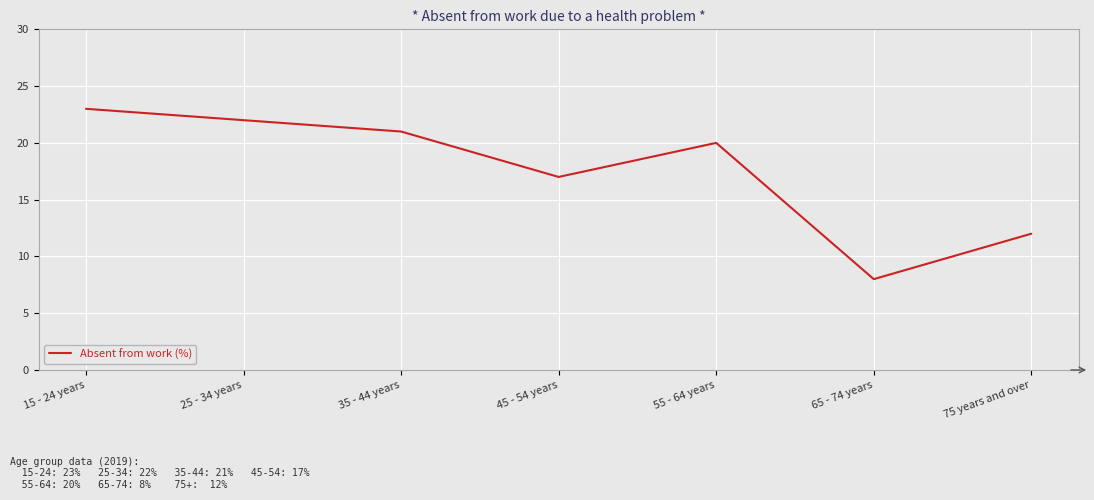

True or false: the data has more than 0 interior local peaks.

True